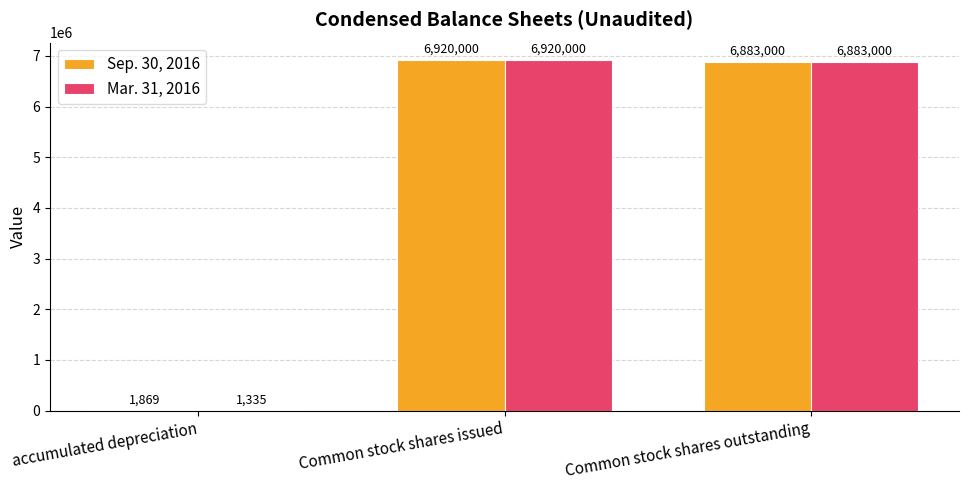

Between accumulated depreciation and Common stock shares outstanding, which series saw the biggest shift?

Mar. 31, 2016